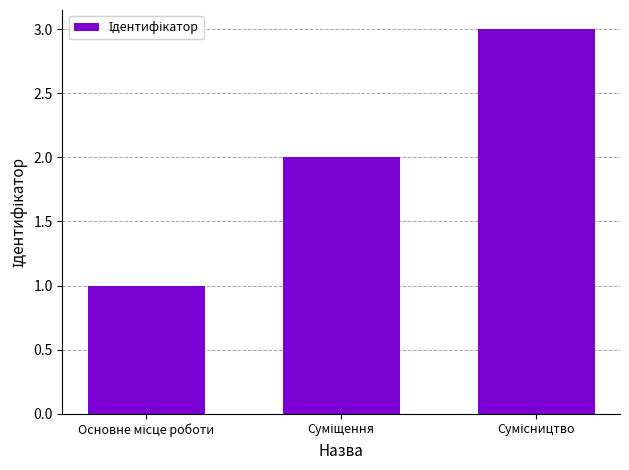

What is the value of the 1st bar from the left?

1